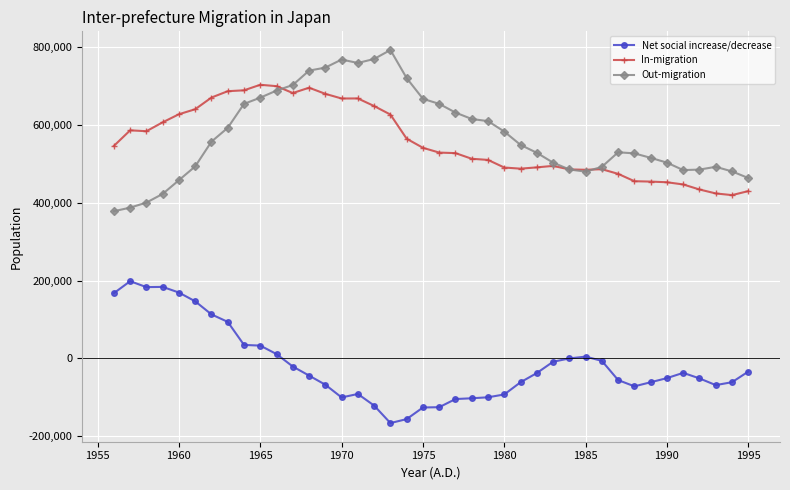

True or false: Out-migration and Net social increase/decrease intersect in this chart.

False